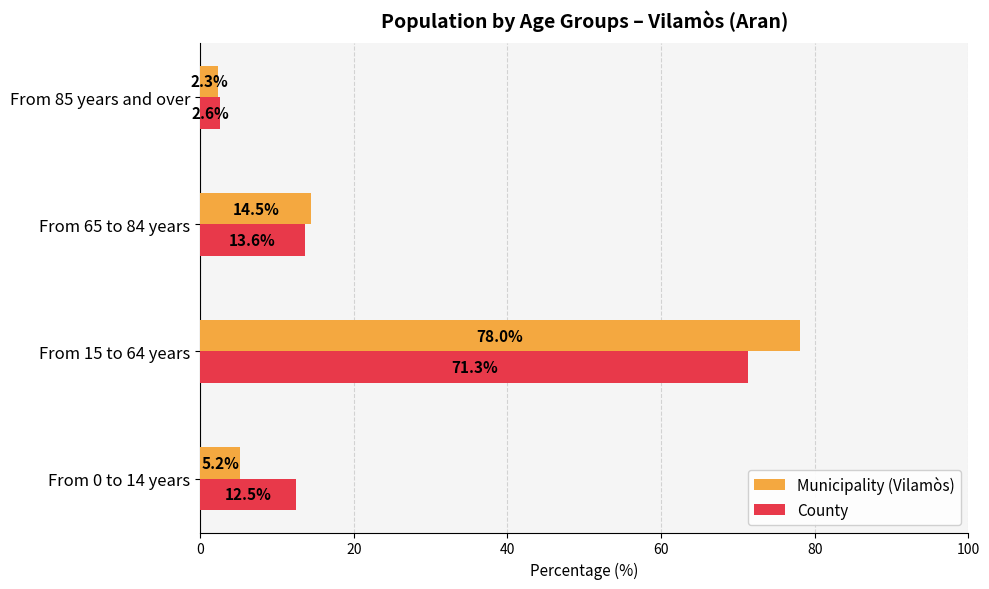

Where is County nearest to the value 36?

From 65 to 84 years